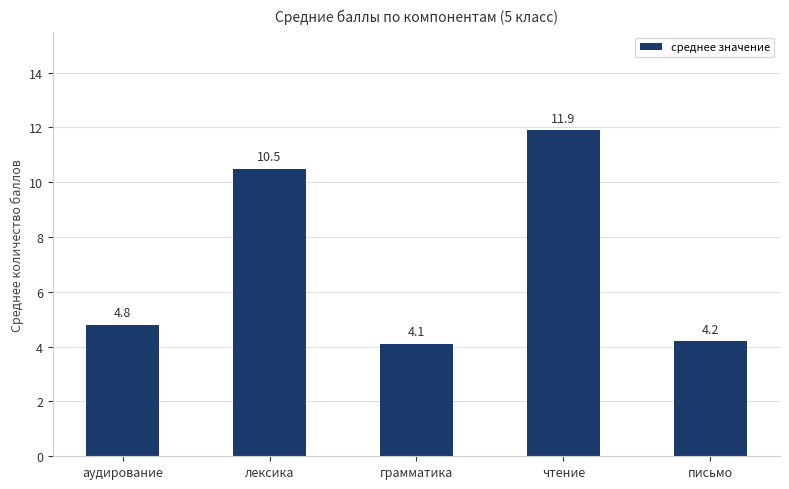

Approximately how many times larger is the value at чтение compared to письмо?

2.8